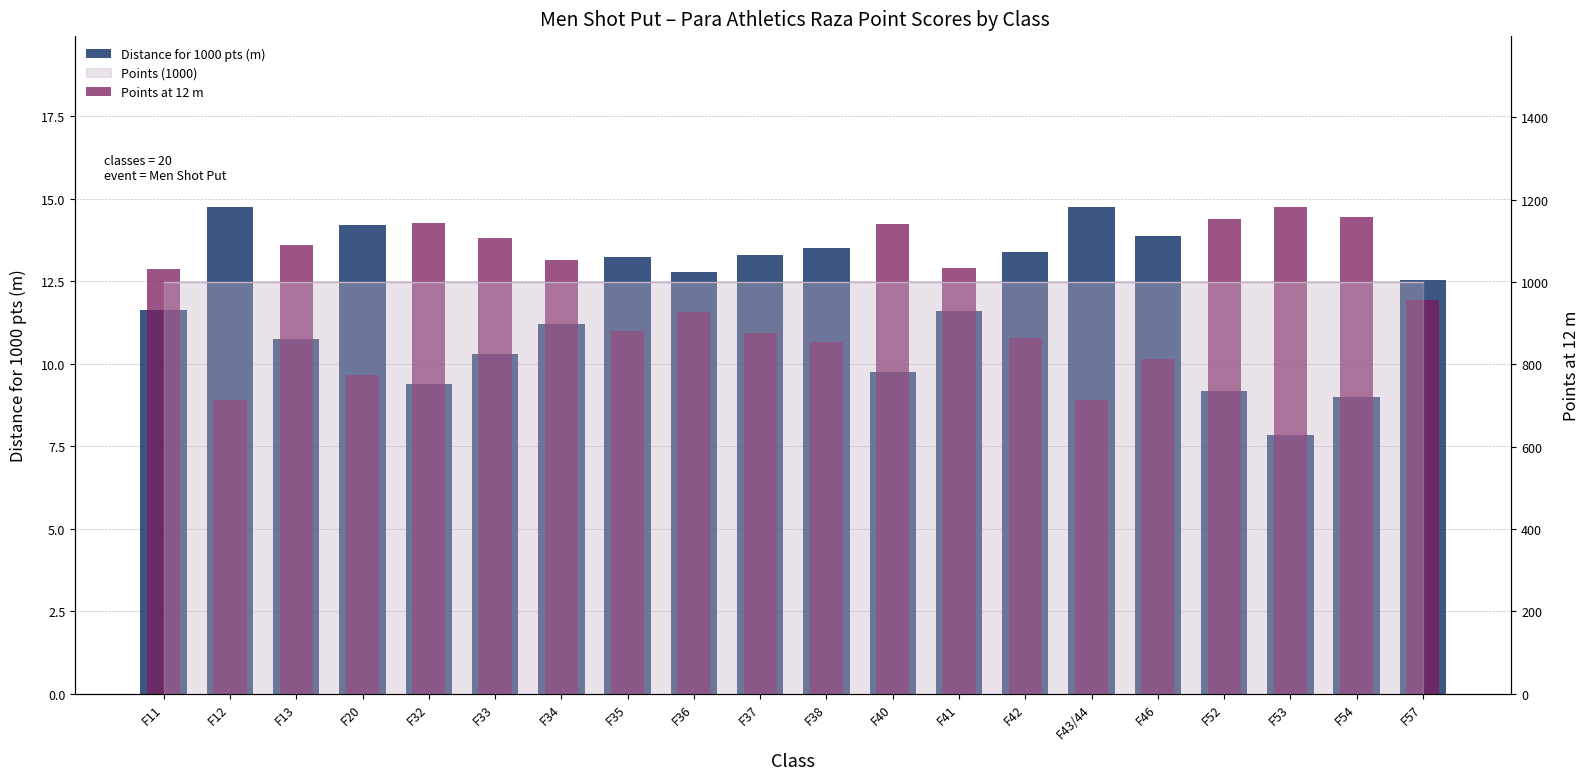

What is the label of the 20th bar from the right?

F11